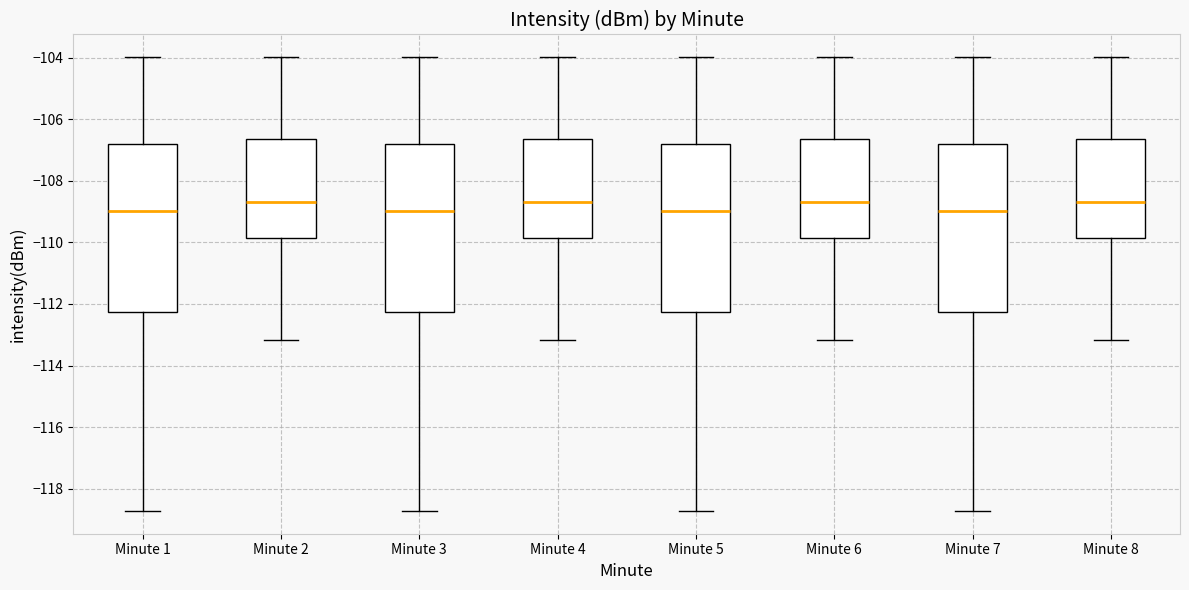

Where does the median line of the box for Minute 4 sit on the y-axis? The values are not printed on the chart, so give them approximately, as read against the axis.

-108.6